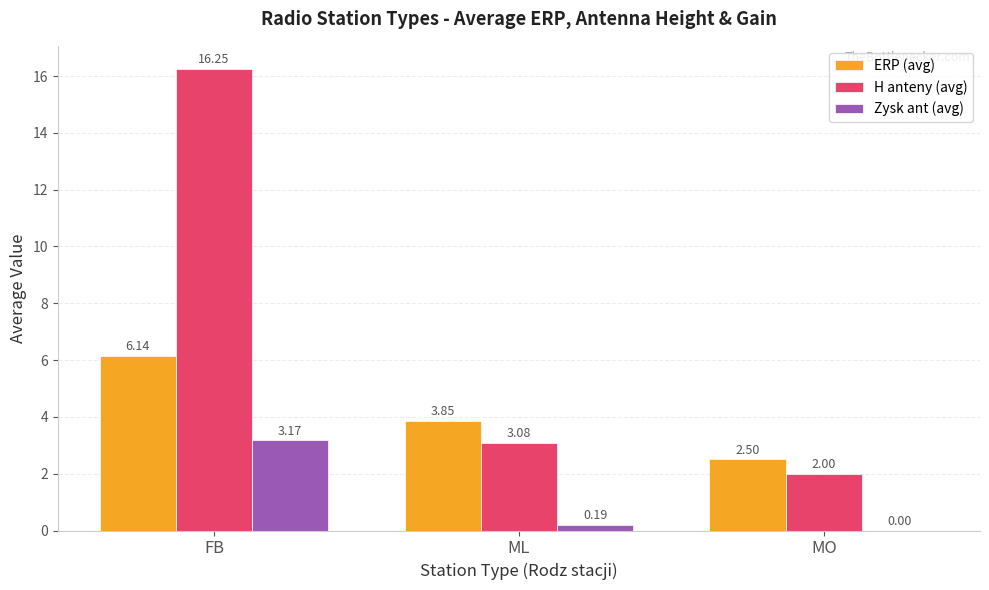

Which label corresponds to the largest value in the chart?

FB